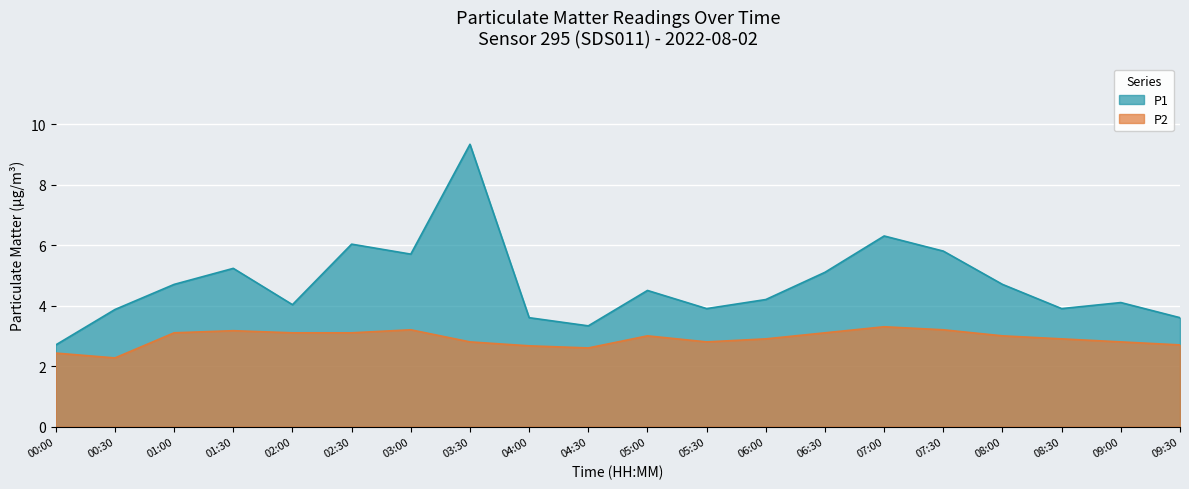

What is the lowest value of the P1 series?

2.7